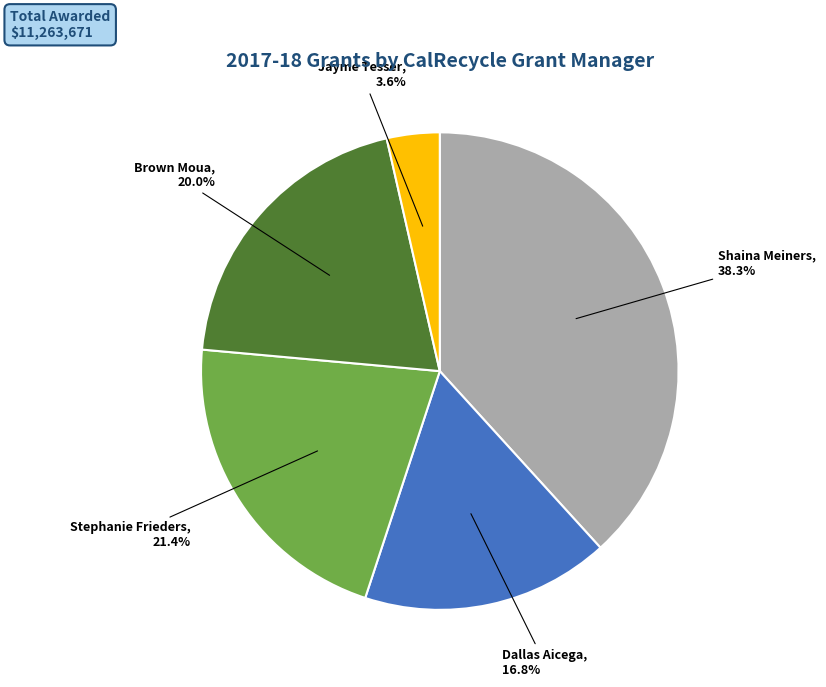

Does Stephanie Frieders represent more than half of the total?

No